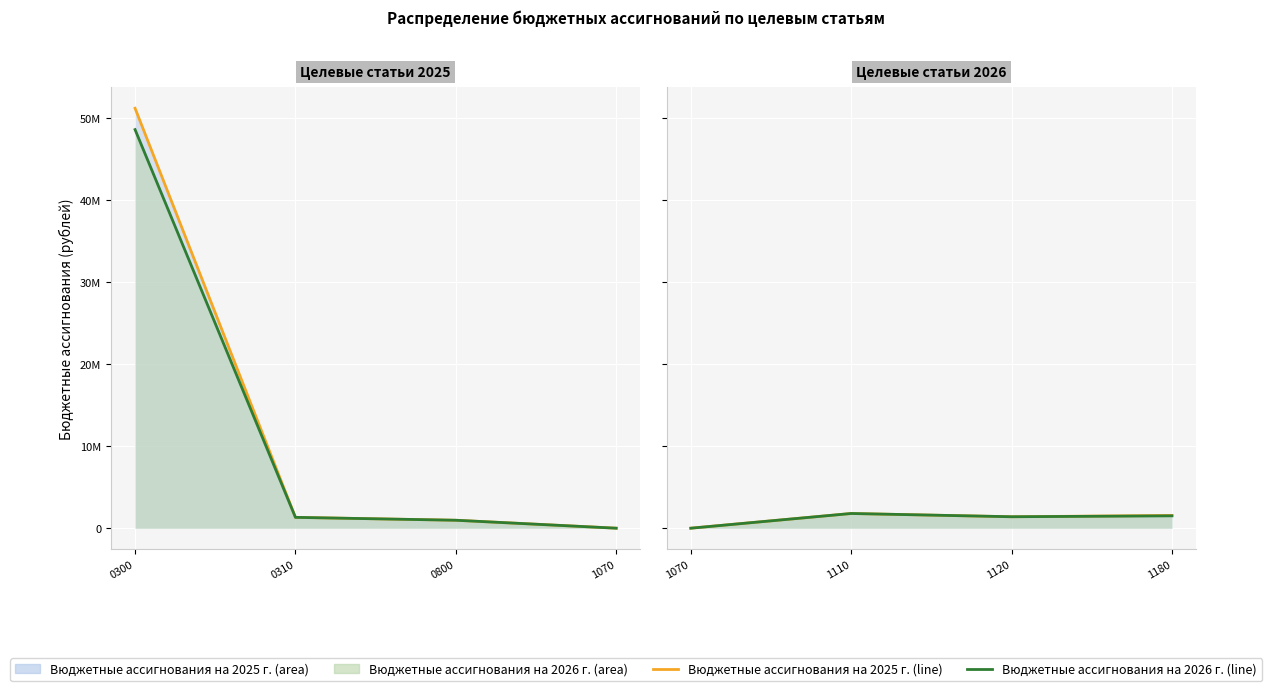

True or false: Bюджетные ассигнования на 2025 г. has a value of 1569782 at 0800.

False